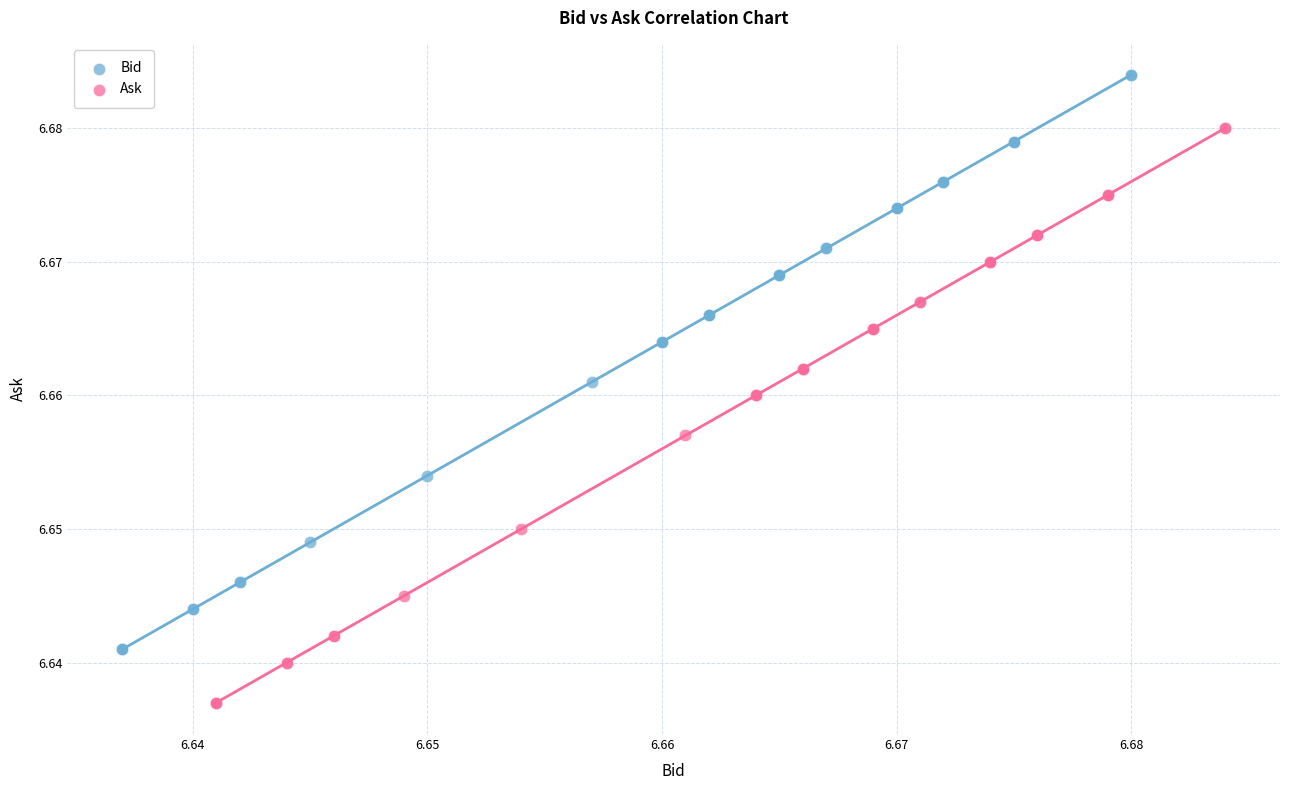

Which series reaches the minimum Y coordinate?

Ask